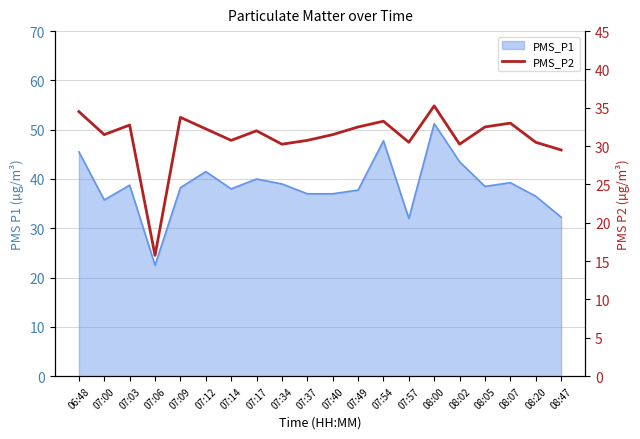

Reading left to right, extract all data points from this chart.

34.5	31.5	32.8	15.8	33.8	32.2	30.8	32.0	30.2	30.8	31.5	32.5	33.2	30.5	35.2	30.2	32.5	33.0	30.5	29.5